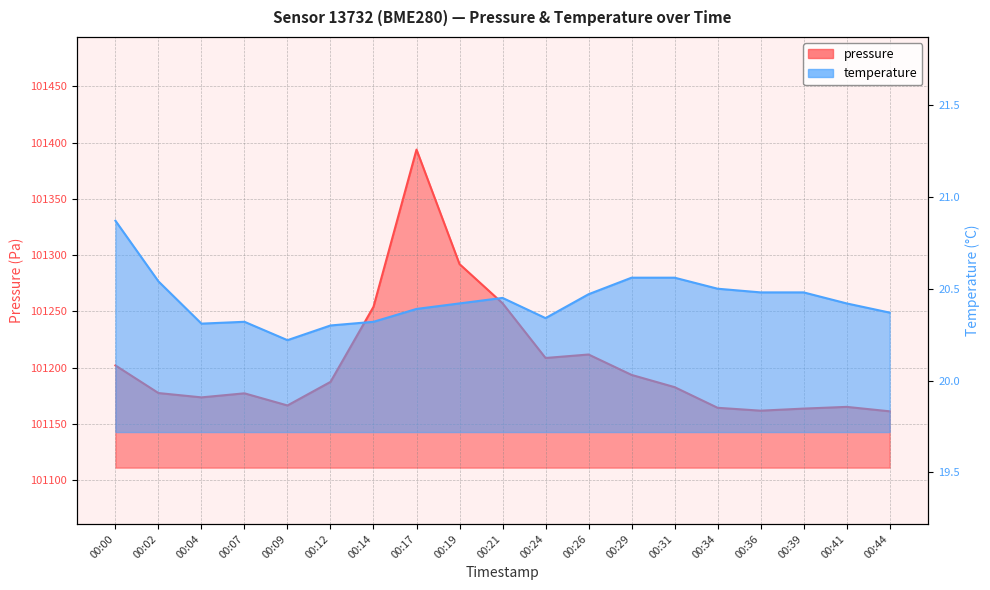

What is the value of the temperature point at the 15th from the left?

20.5